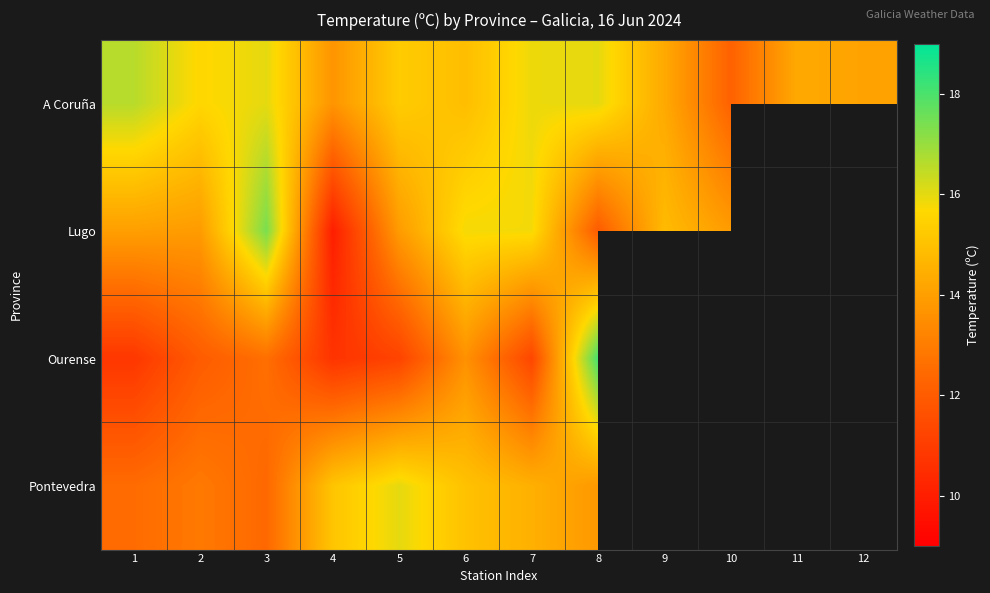

Which series has the largest range (max minus min)?

Ourense